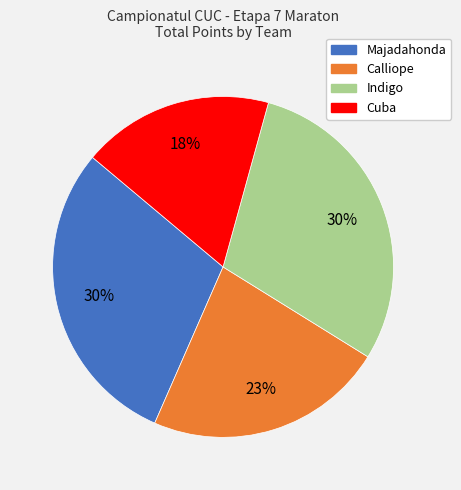

Does any single category account for the majority?

No